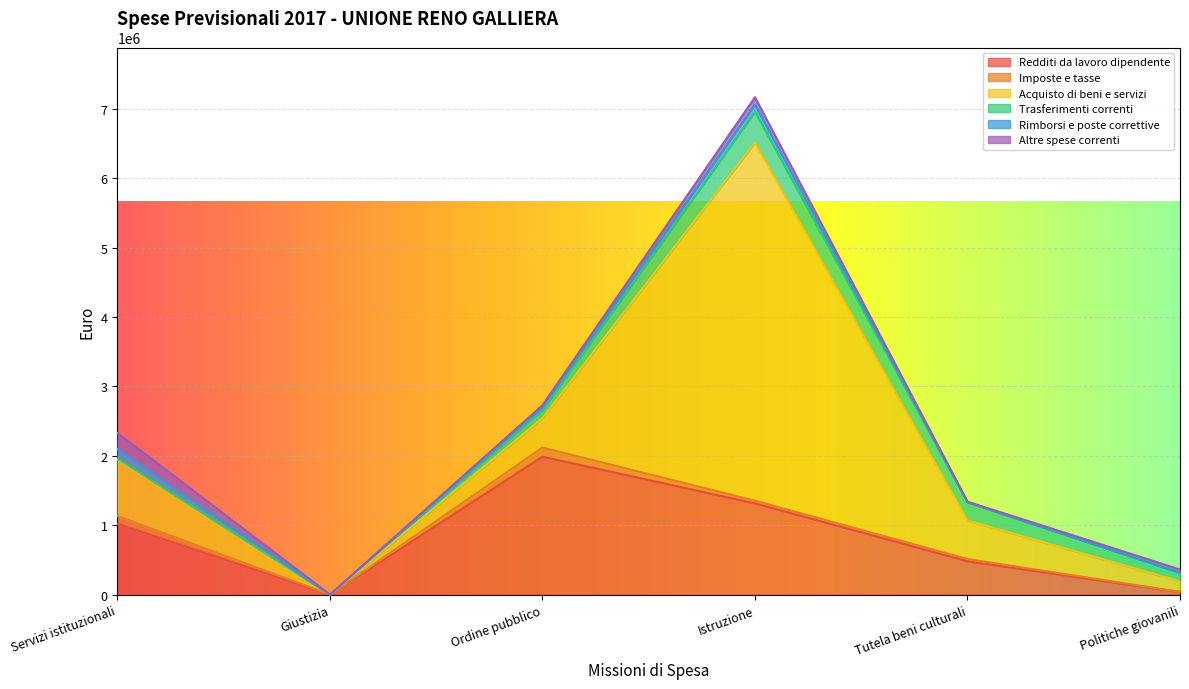

At which category does the chart reach its minimum across all series?

Giustizia